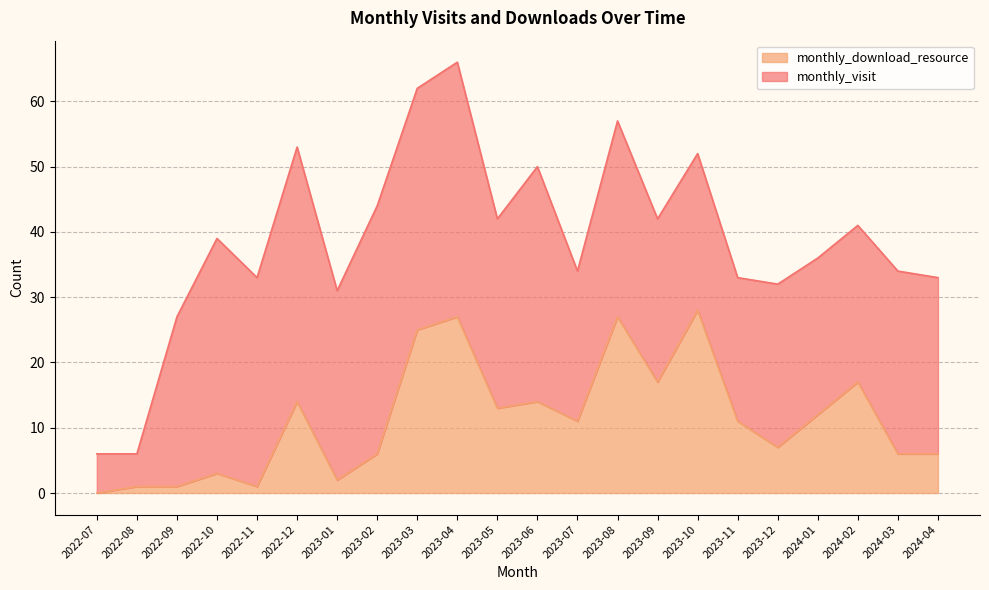

How many data points does each series have?

22